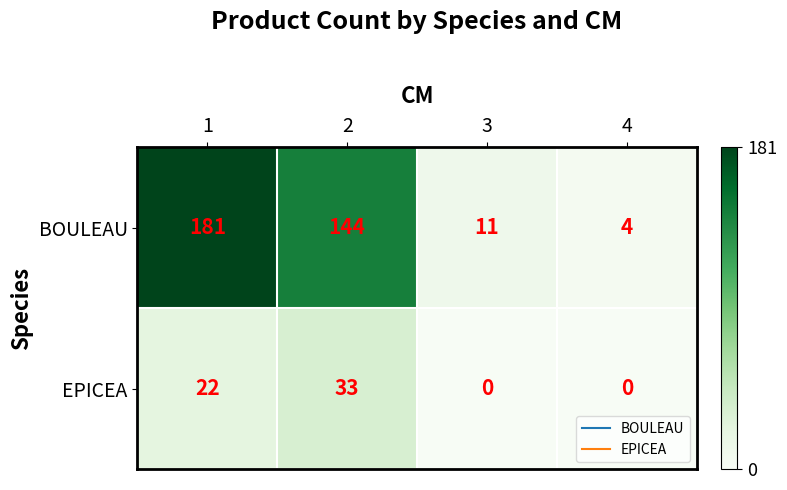

How many data points does each series have?

4